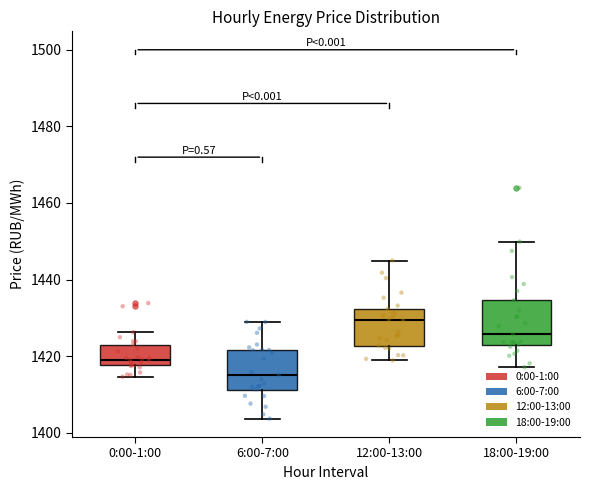

Reading left to right, read every box against the y-axis: the position of its median line, the range the box covers, and the ends of its whiskers. The values are not printed on the chart, so give them approximately, as read against the axis.

0:00-1:00: median 1420, box 1418 to 1424, whiskers 1414 to 1426
6:00-7:00: median 1416, box 1412 to 1422, whiskers 1404 to 1428
12:00-13:00: median 1430, box 1422 to 1432, whiskers 1418 to 1444
18:00-19:00: median 1426, box 1424 to 1434, whiskers 1418 to 1450